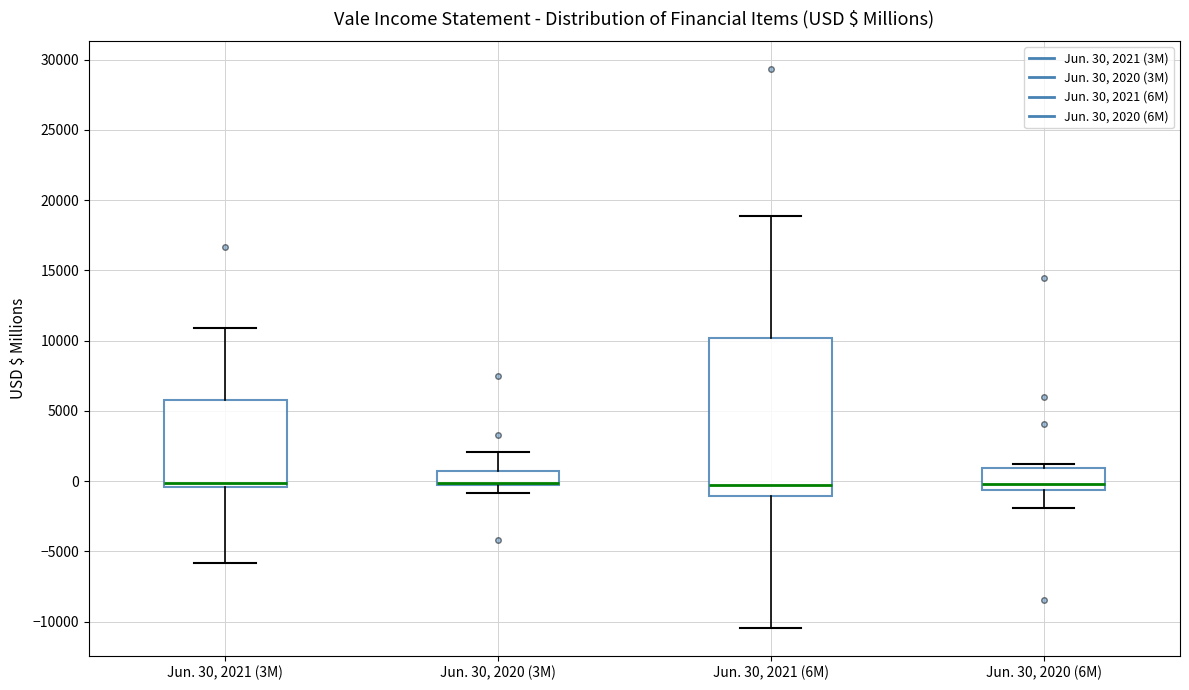

Reading left to right, read every box against the y-axis: the position of its median line, the range the box covers, and the ends of its whiskers. The values are not printed on the chart, so give them approximately, as read against the axis.

Jun. 30, 2021 (3M): median 0, box -500 to 6000, whiskers -6000 to 11000
Jun. 30, 2020 (3M): median 0, box -500 to 500, whiskers -1000 to 2000
Jun. 30, 2021 (6M): median 0, box -1000 to 10000, whiskers -10500 to 19000
Jun. 30, 2020 (6M): median 0, box -500 to 1000, whiskers -2000 to 1000 (just above the box's upper edge)